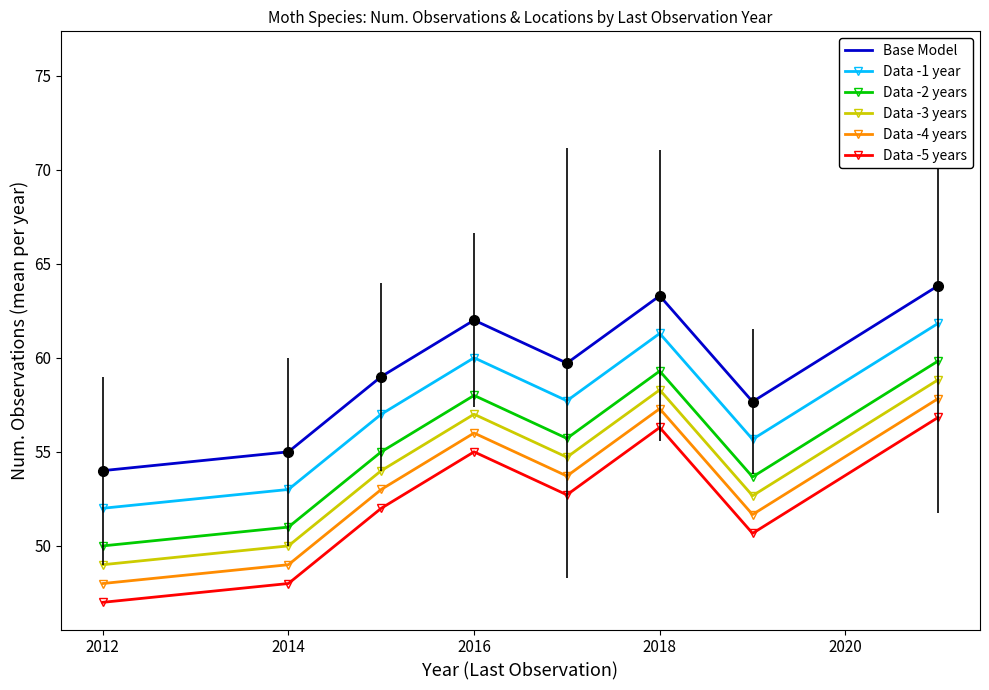

True or false: Data -2 years and Data -1 year intersect in this chart.

False